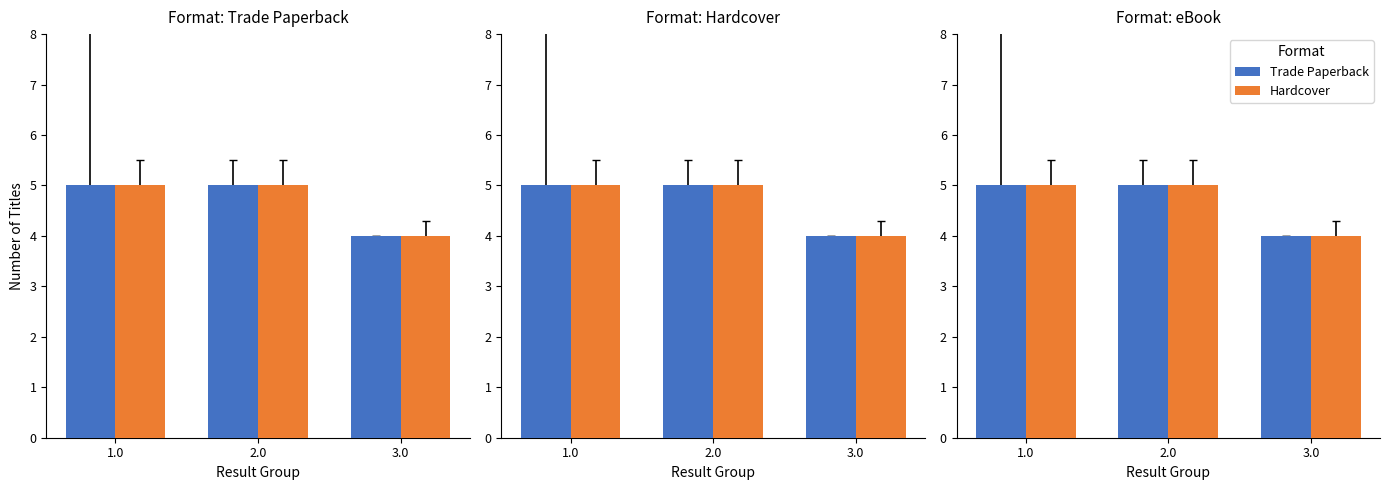

The Trade Paperback series shows 5 at 1.0. True or false?

True